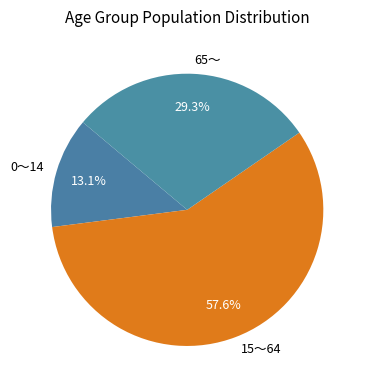

How many slices are in this pie chart?

3